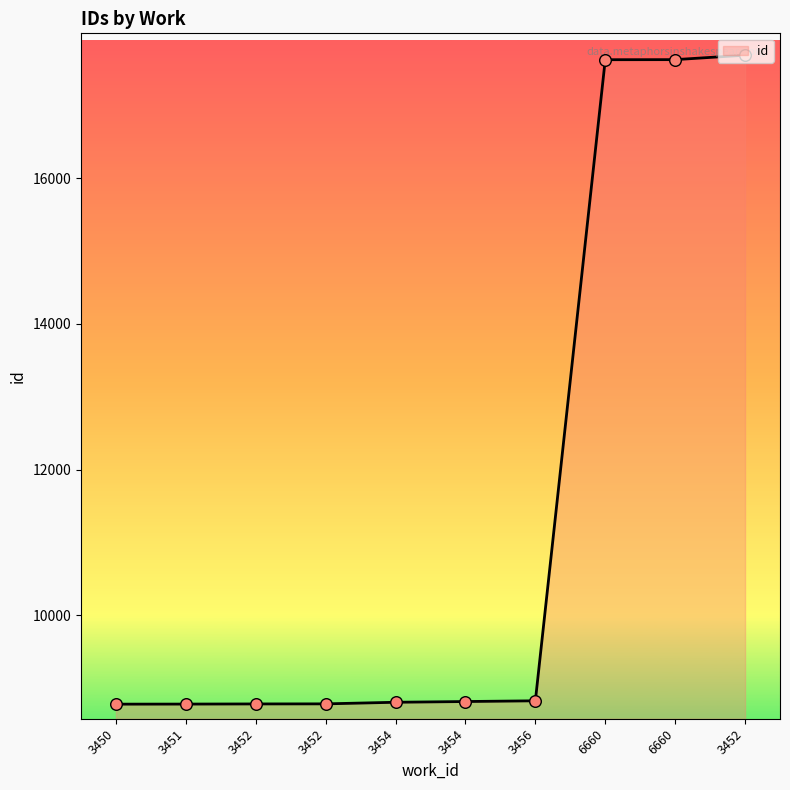

Which has a higher value, 3452 or 3456?

3456